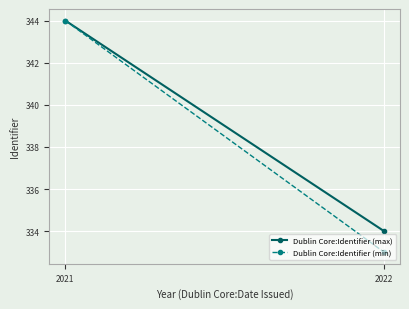

True or false: Dublin Core:Identifier (max) has a value of 517 at 2022.

False